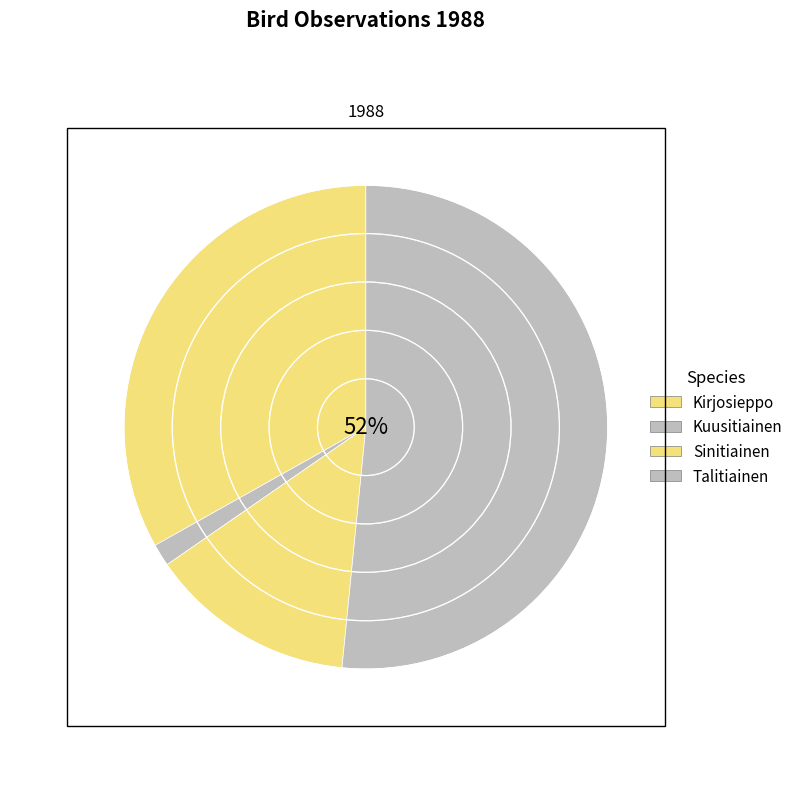

Approximately how many times larger is the value at Kuusitiainen compared to Sinitiainen?

0.1